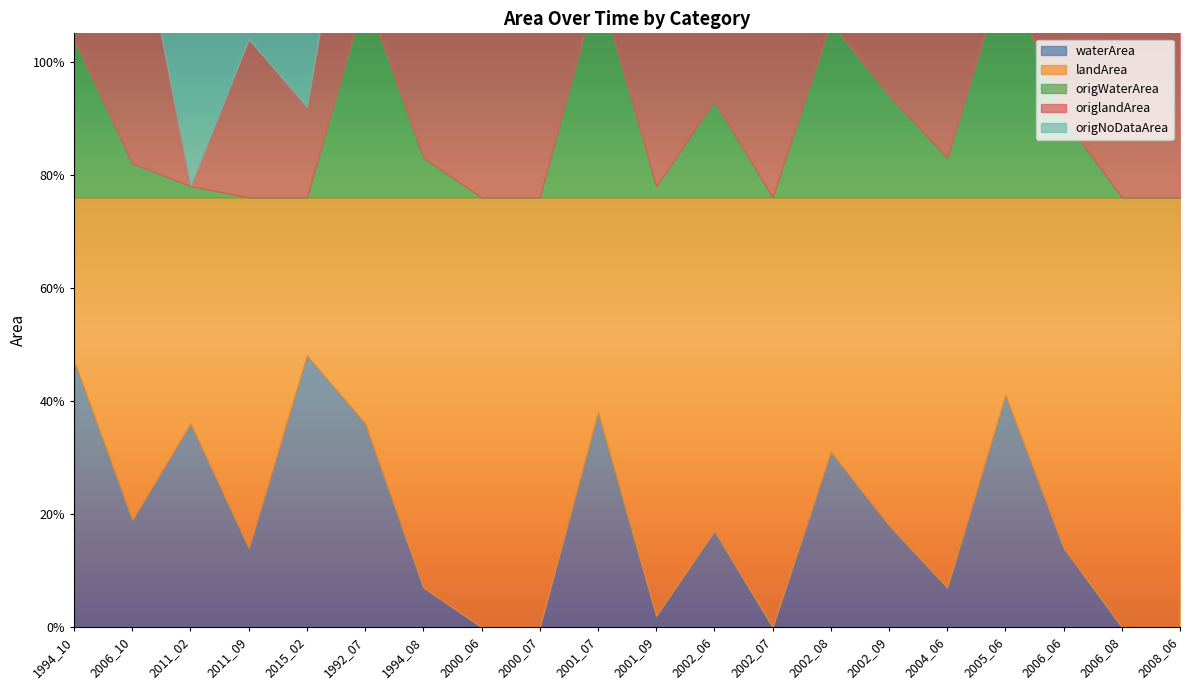

What is the label of the 13th point from the left?

2002_07